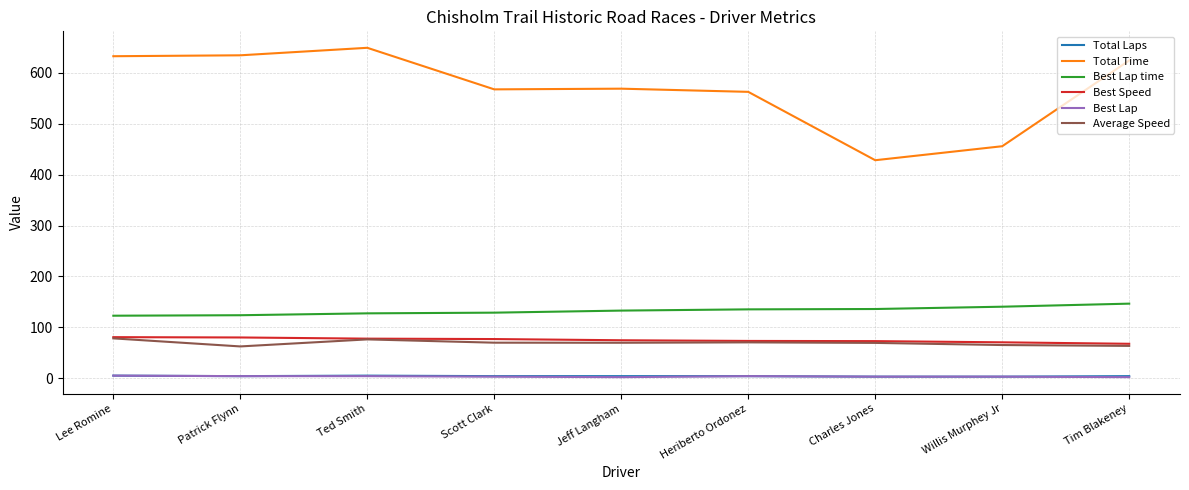

True or false: Best Lap time and Best Lap cross at least once.

False